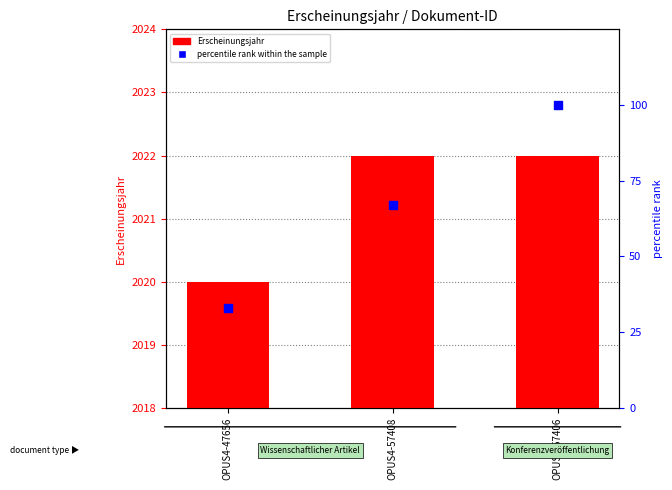

What are all the series names shown in the legend?

Erscheinungsjahr, percentile rank within the sample